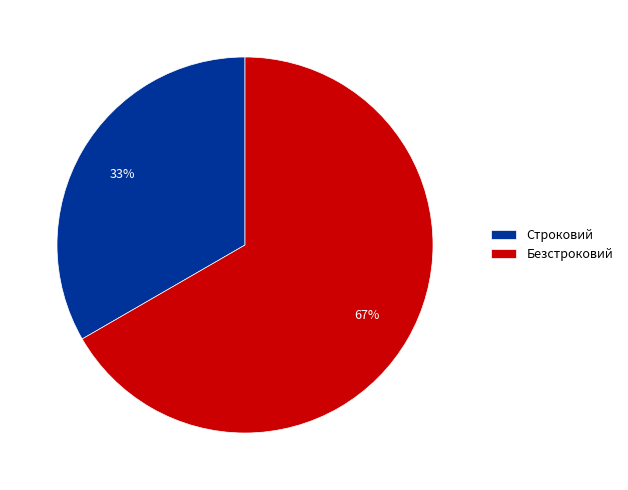

Is it true that Безстроковий is 72% of the pie?

False